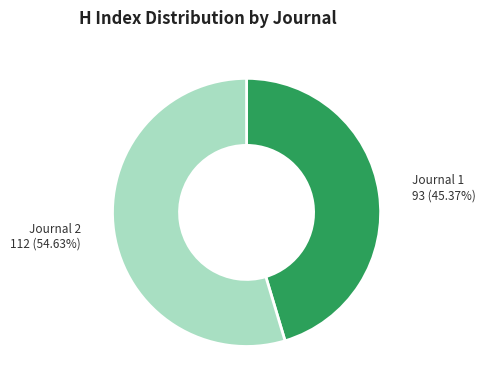

What is the ratio of the value at Journal 1 to the value at Journal 2?

0.8